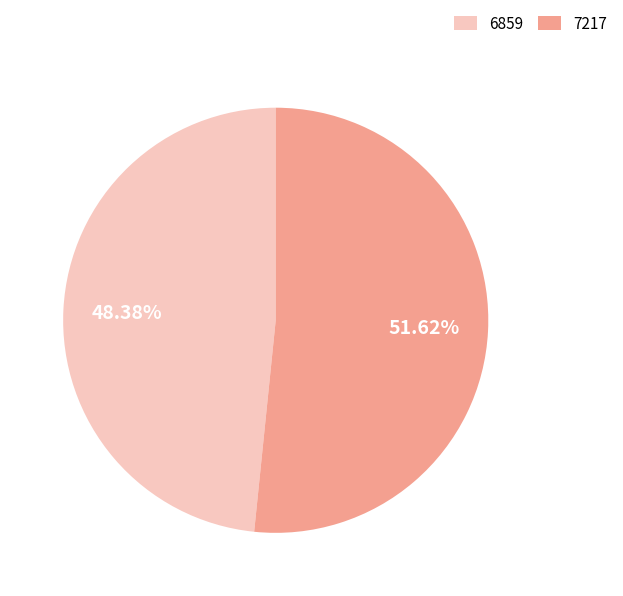

Which slice is the largest?

7217